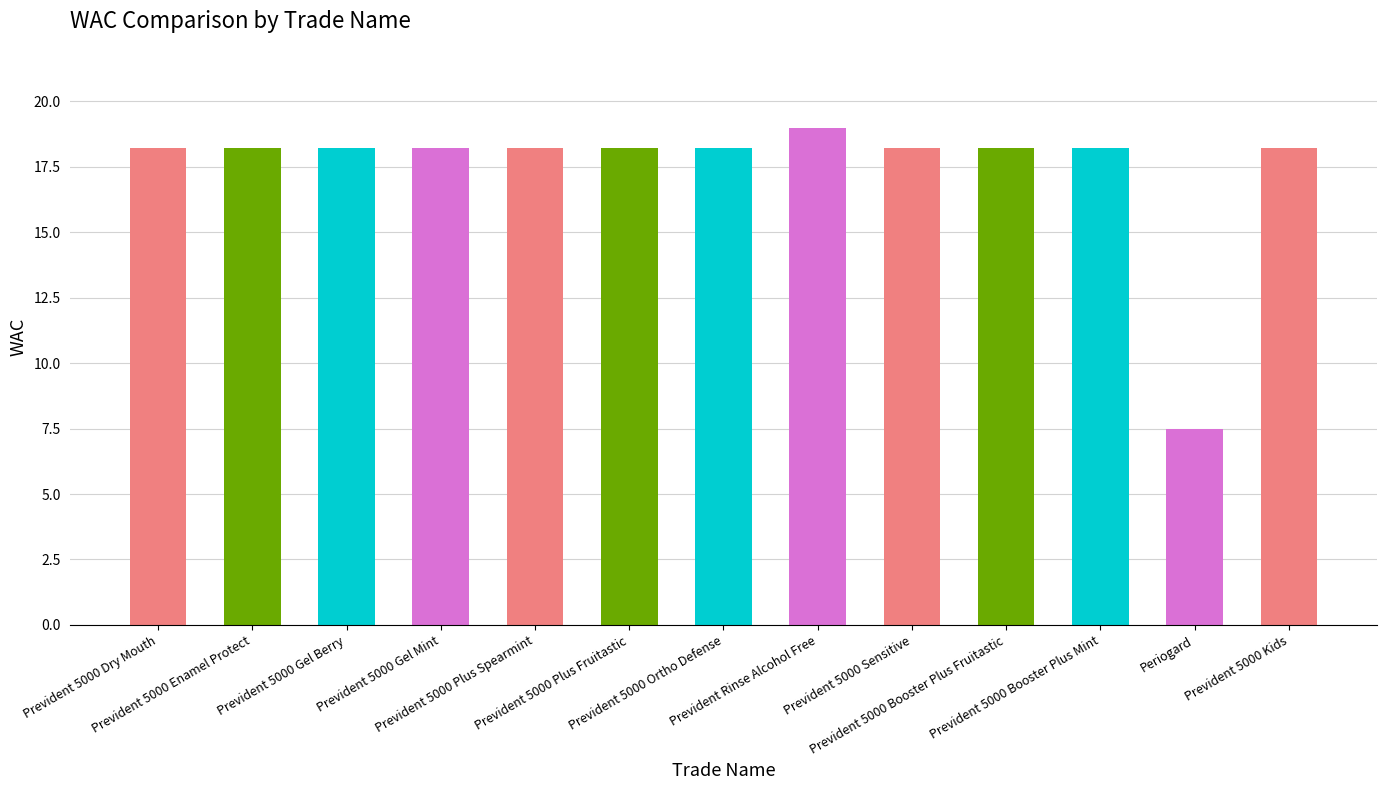

What position from the left is Periogard?

12